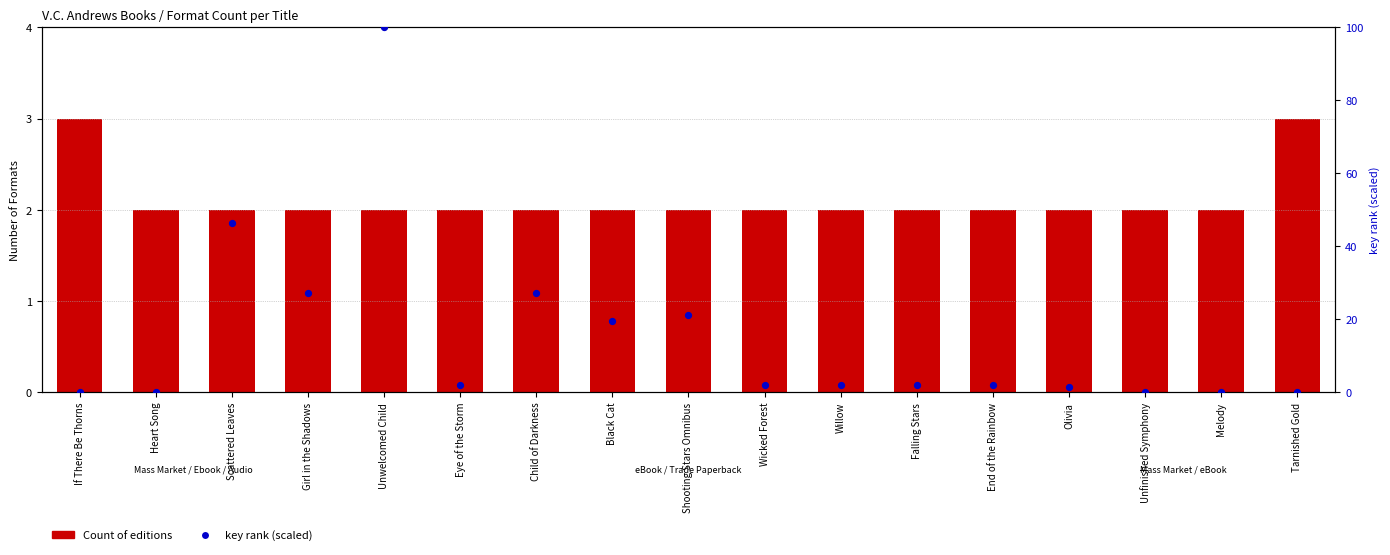

At how many categories does at least one series exceed 25?

4